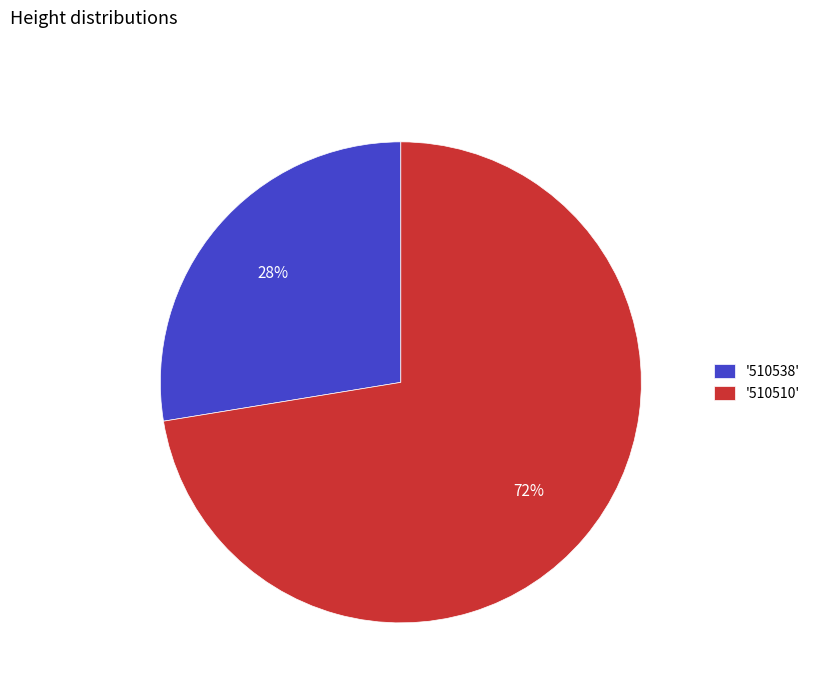

Rank the categories by value from lowest to highest.

'510538', '510510'